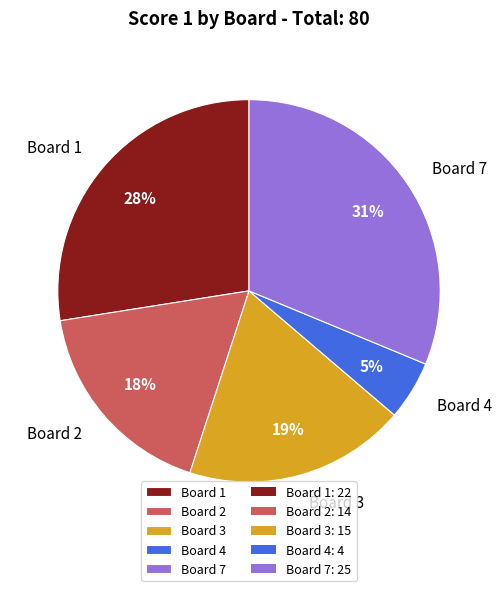

Between Board 2 and Board 1, which is larger?

Board 1